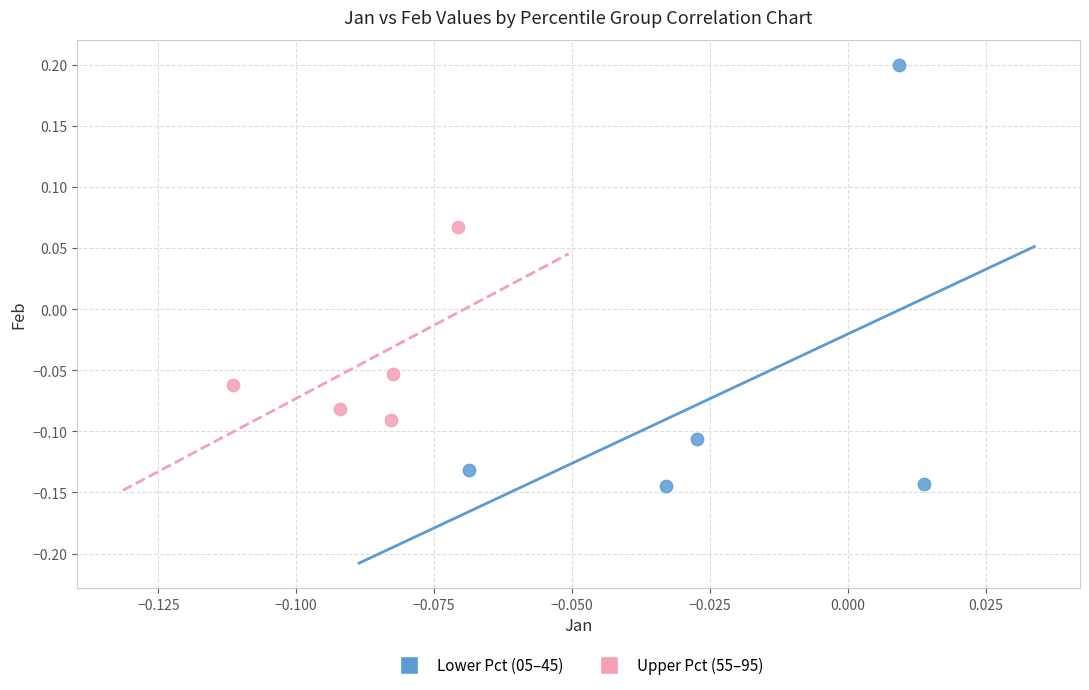

Which series has the largest Y range (max minus min)?

Lower Pct (05–45)